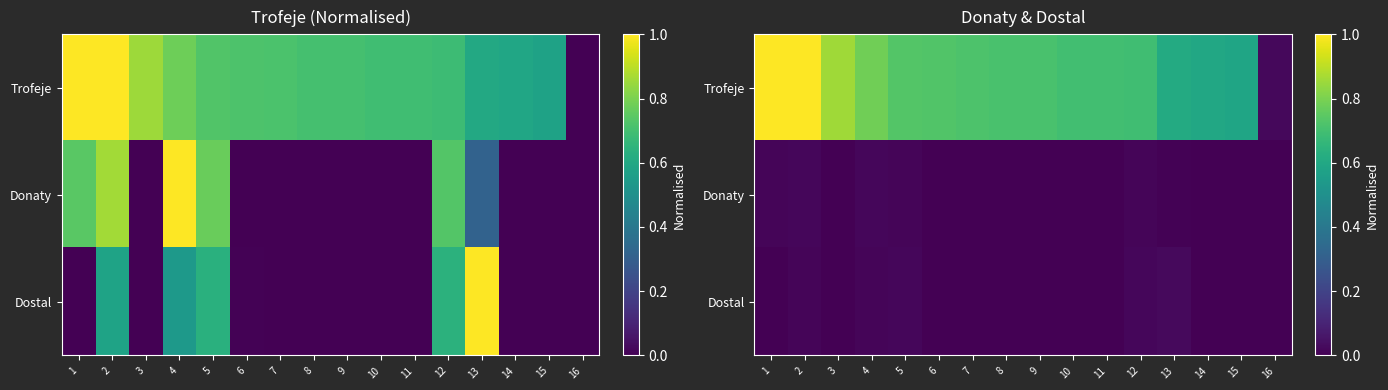

Between 9 and 11, which is larger?

9